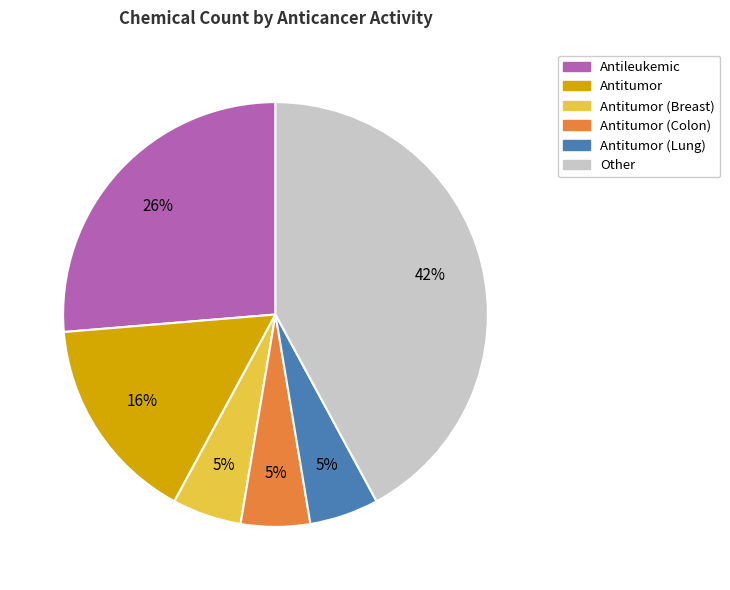

Is there any slice that represents more than half of the pie?

No